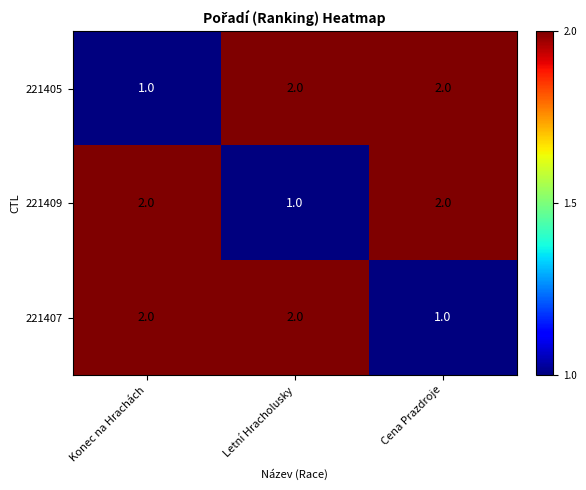

Reading left to right, what are all the values shown in this chart?

221405: Konec na Hrachách=1	Letní Hracholusky=2	Cena Prazdroje=2
221409: Konec na Hrachách=2	Letní Hracholusky=1	Cena Prazdroje=2
221407: Konec na Hrachách=2	Letní Hracholusky=2	Cena Prazdroje=1